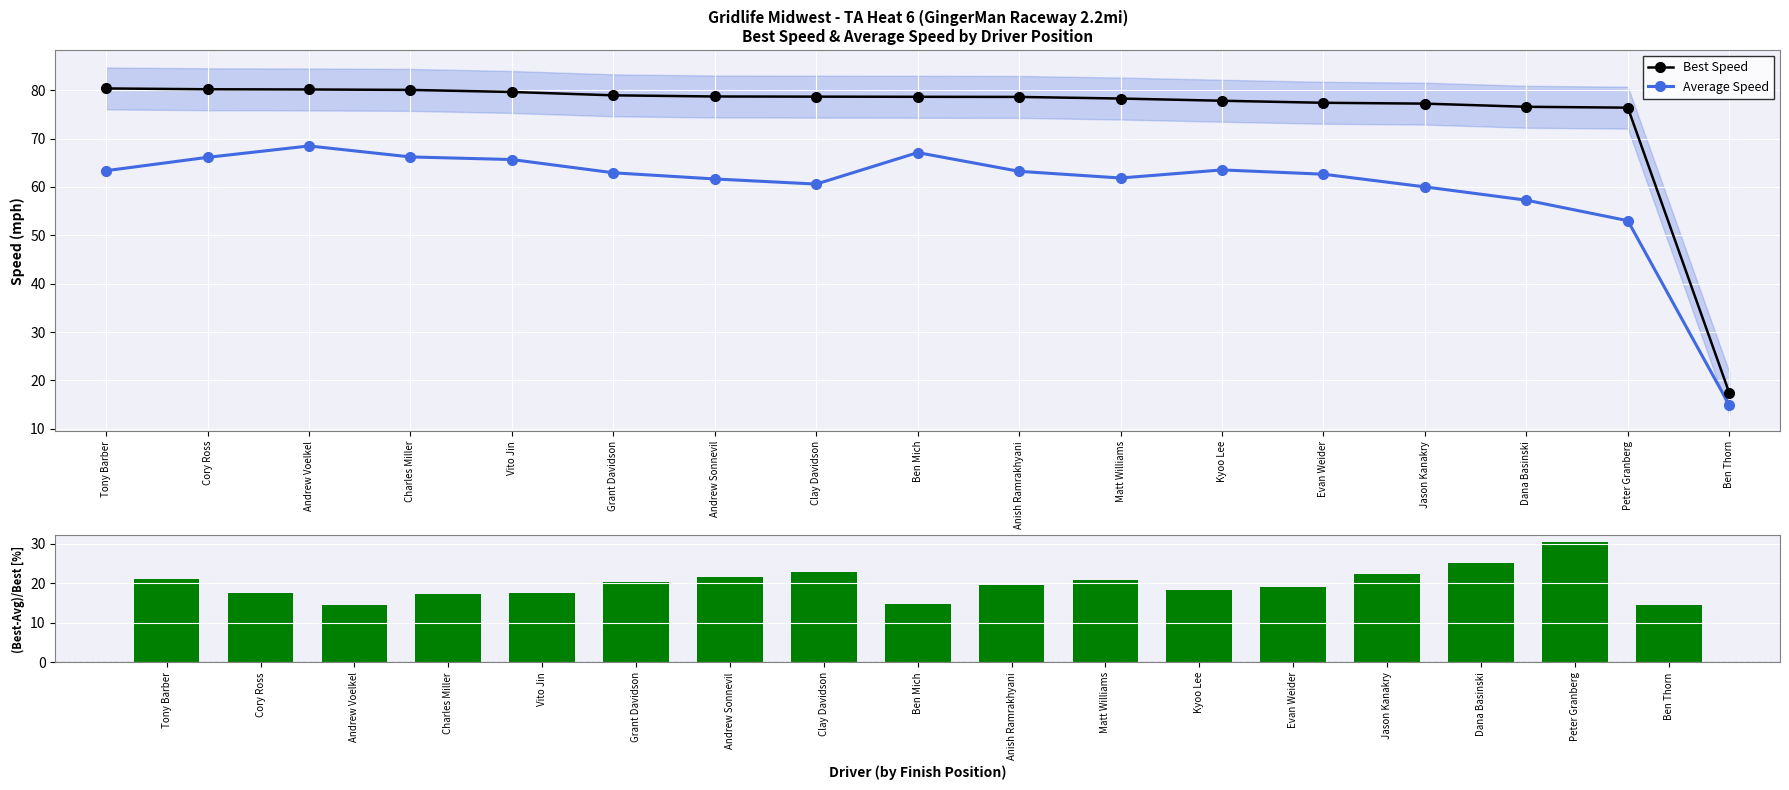

Which series changed the most between Clay Davidson and Kyoo Lee?

(BestSpd-AvgSpd)/BestSpd [%]